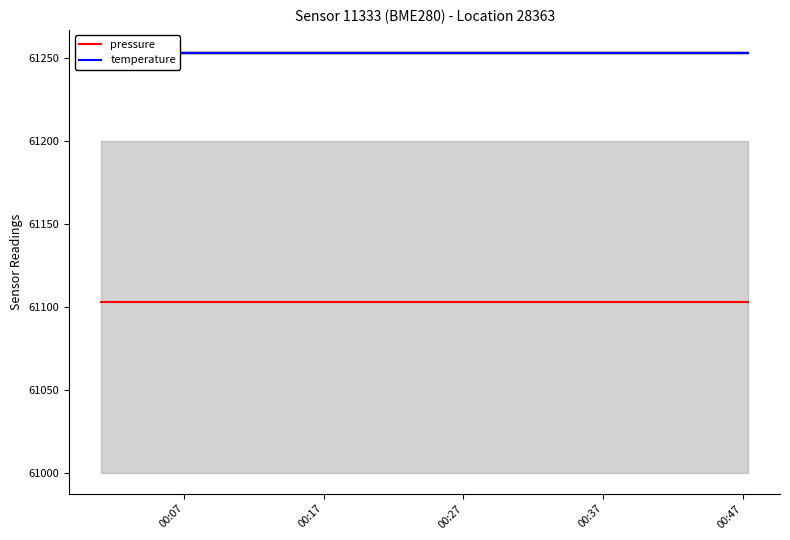

What position from the left is 00:37?

4